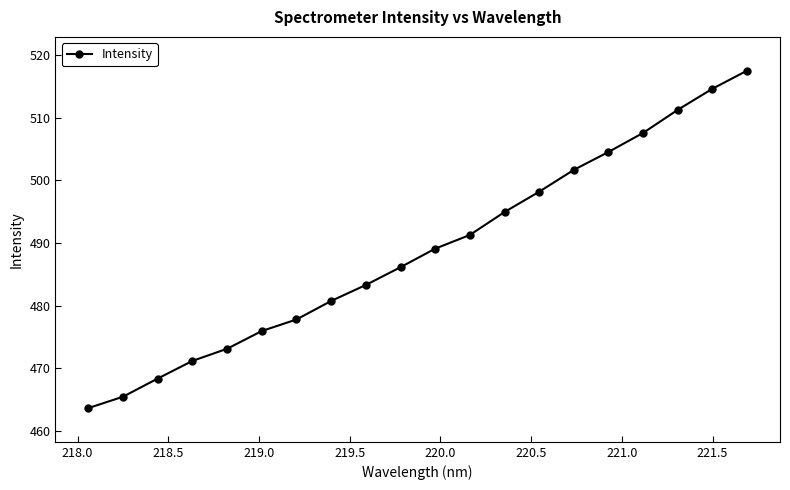

True or false: the data has more than 2 interior local peaks.

False